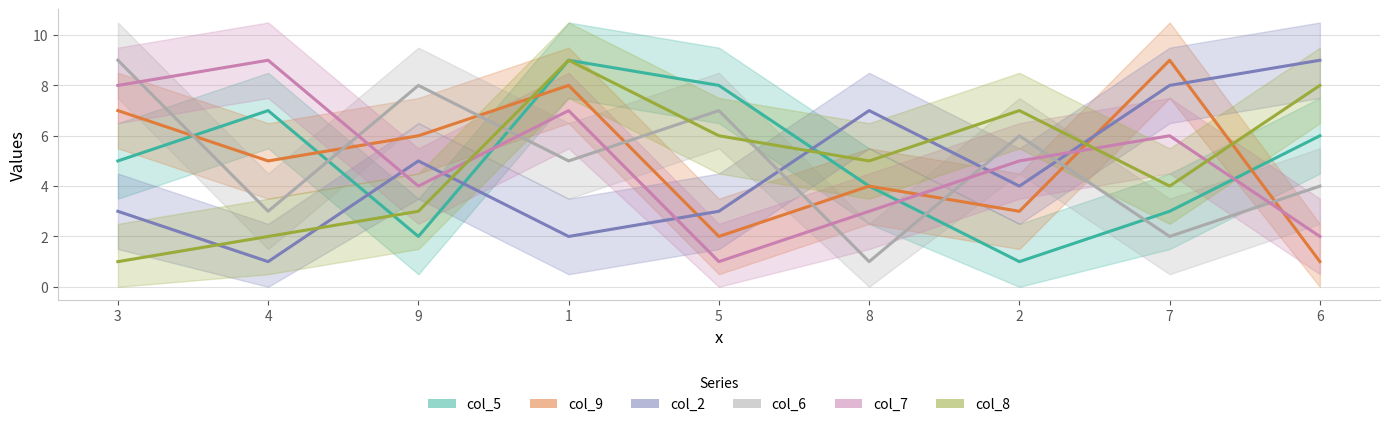

At how many categories does at least one series exceed 1?

9